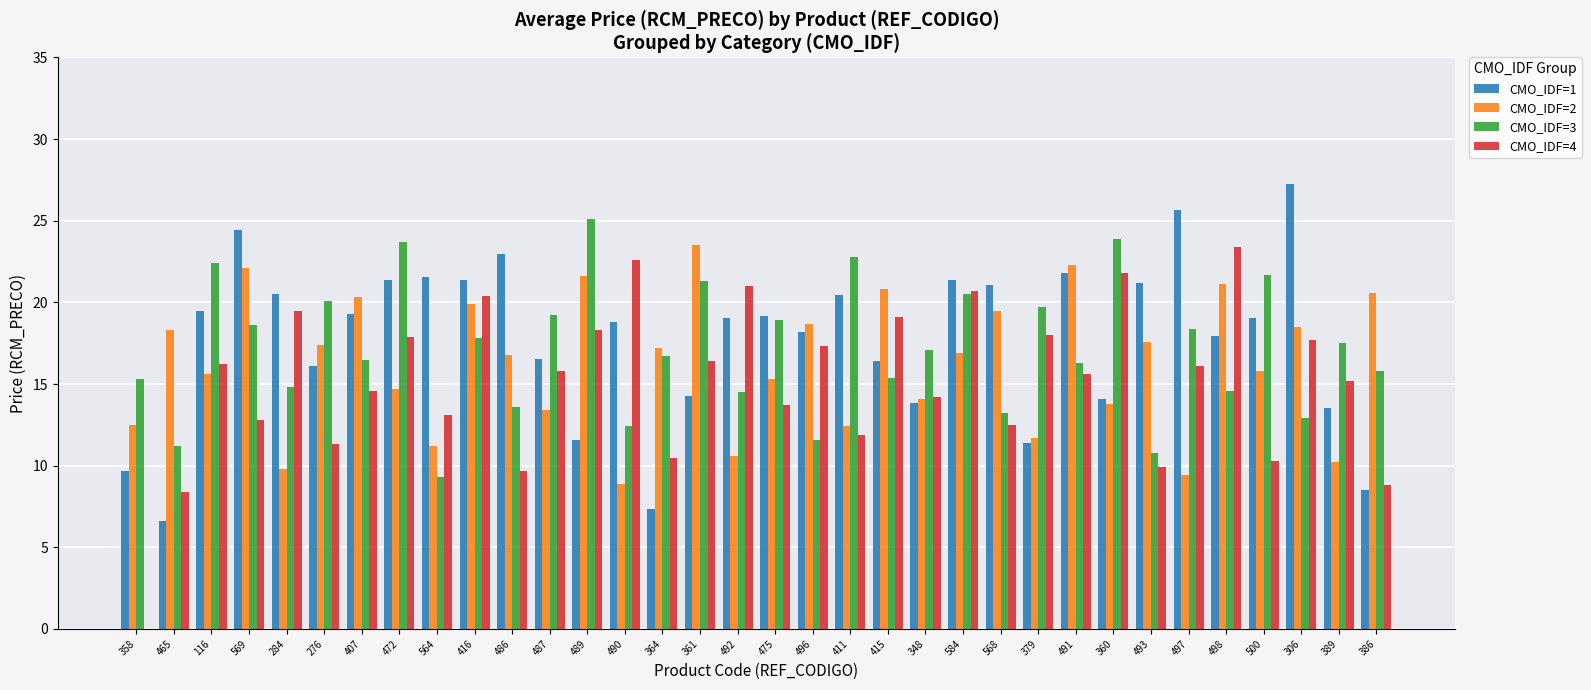

How many groups of bars are there?

34